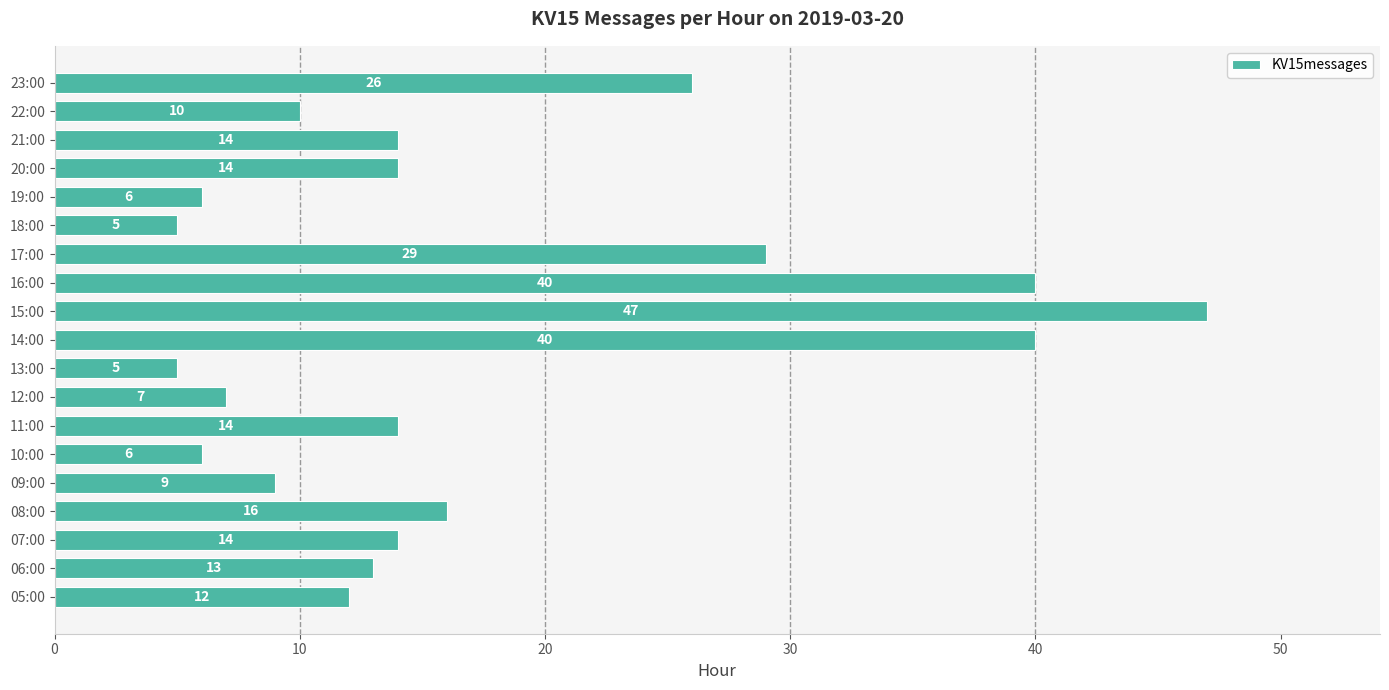

Reading bottom to top, list all the values displayed in this chart.

12	13	14	16	9	6	14	7	5	40	47	40	29	5	6	14	14	10	26